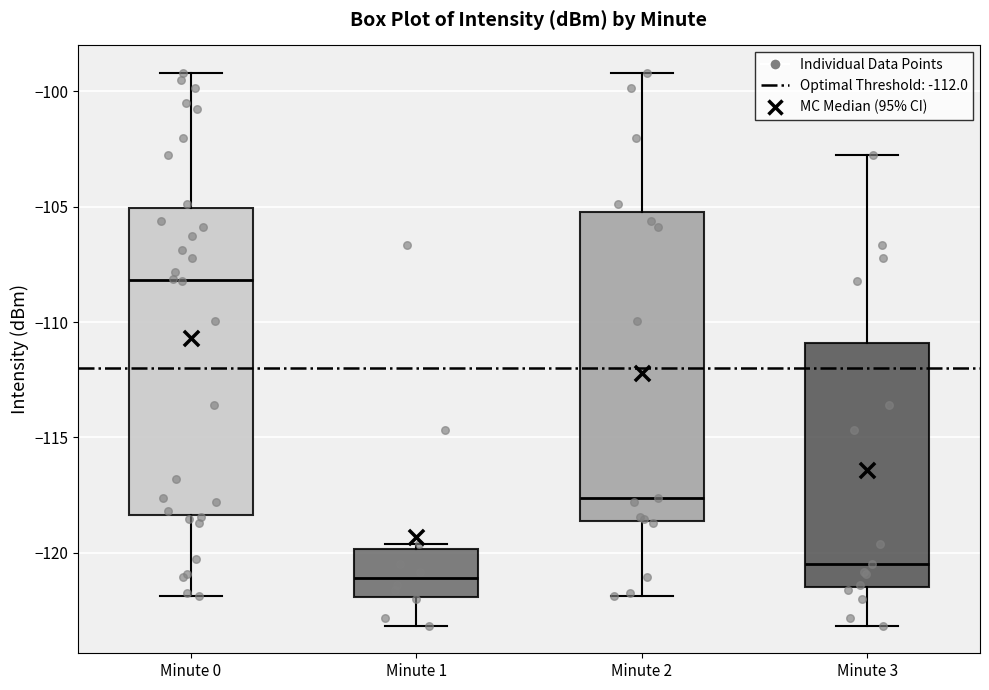

Where is the upper edge of the box for Minute 0 on the y-axis? The values are not printed on the chart, so give them approximately, as read against the axis.

-105.0